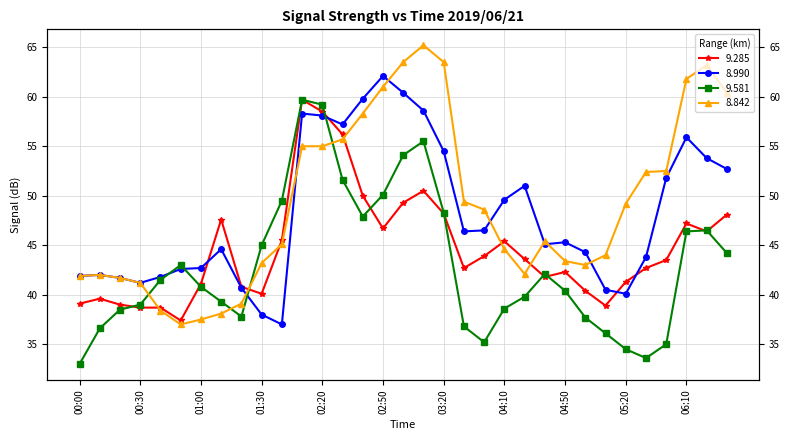

Between which two adjacent categories do 8.990 and 9.581 first intersect?

2019/06/21 00:40 and 2019/06/21 00:50